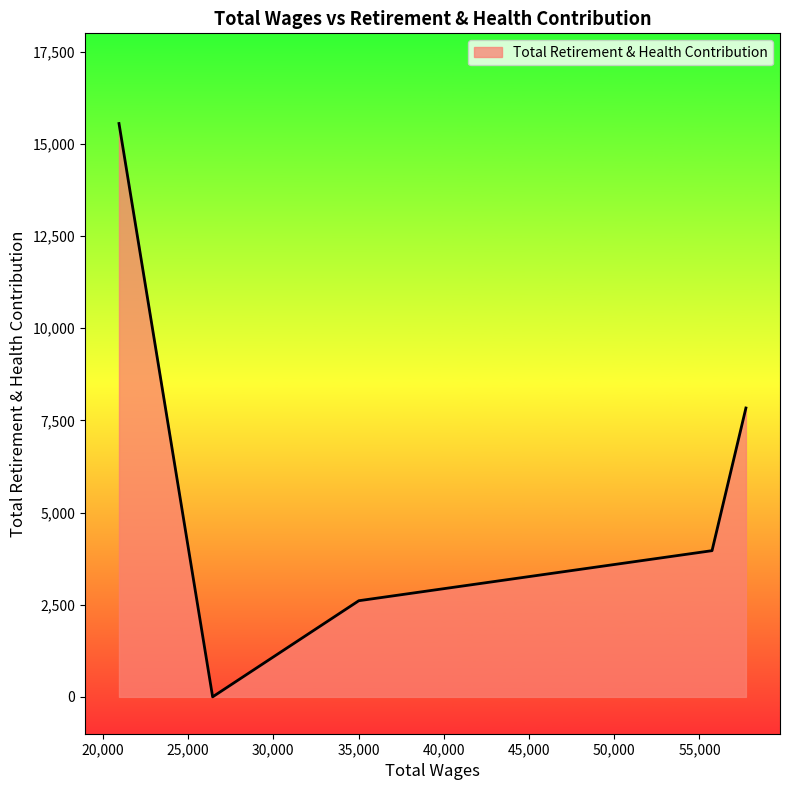

What is the difference between the second highest and second lowest values?

5228